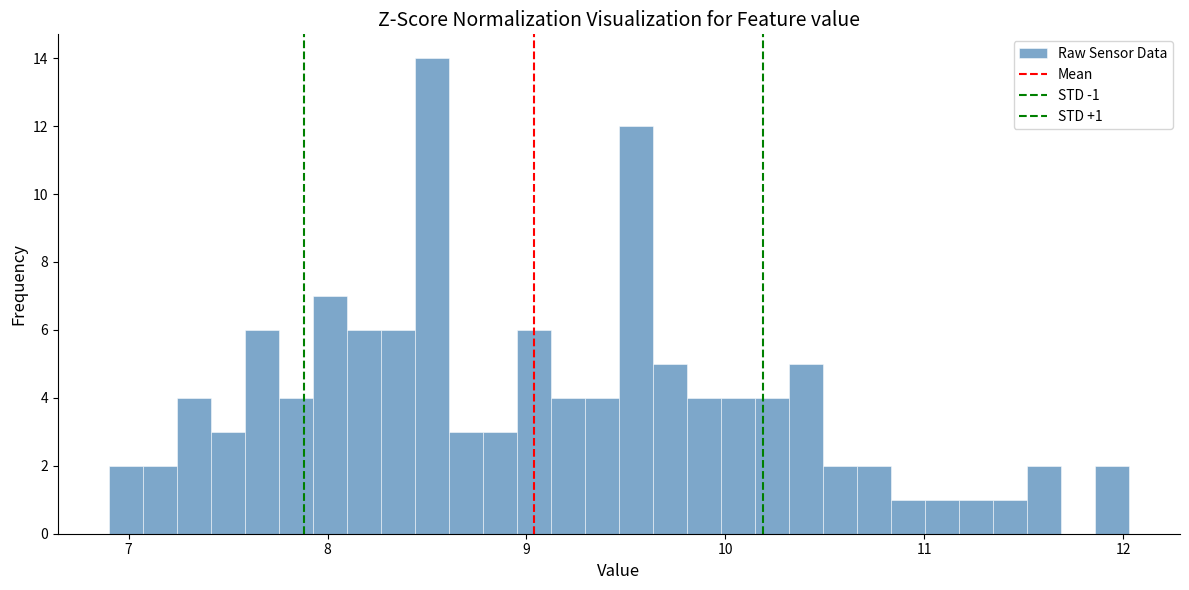

Around what value on the x-axis is the tallest bar? Give the approximate position of its centre, as read against the axis.

8.5